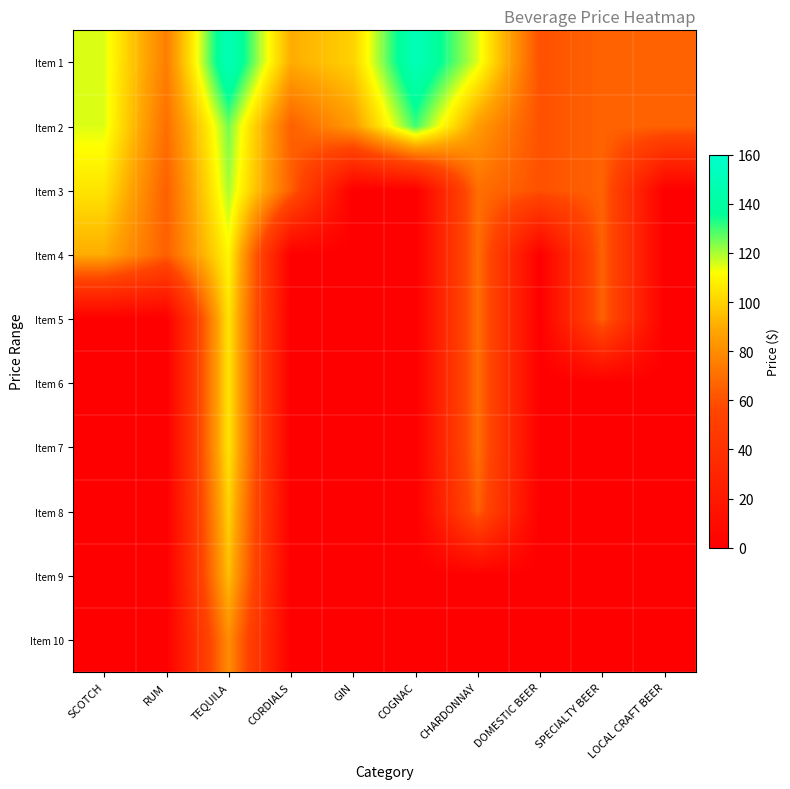

Between CHARDONNAY and SPECIALTY BEER, which is larger?

CHARDONNAY